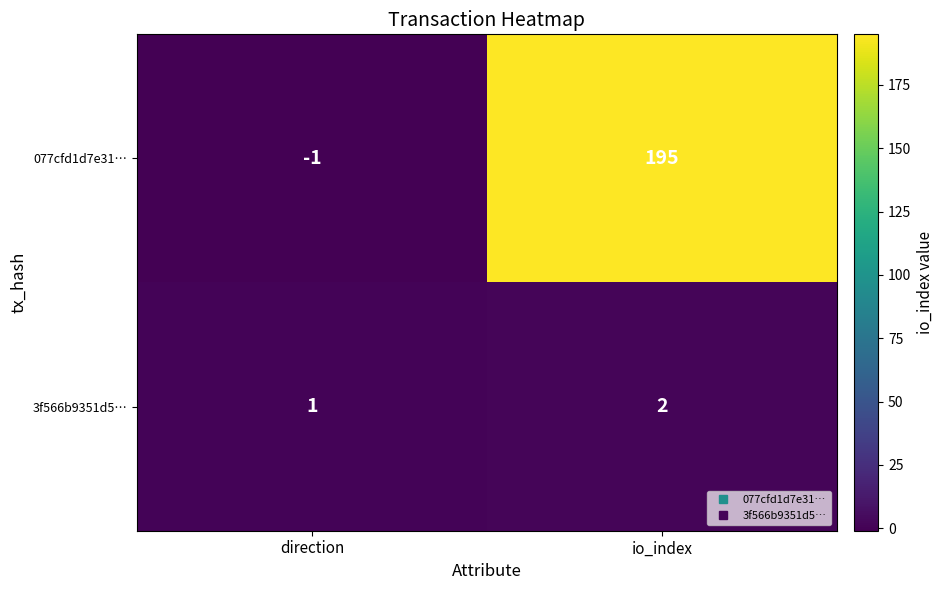

Rank the series by their maximum value, from highest to lowest.

077cfd1d7e31…, 3f566b9351d5…